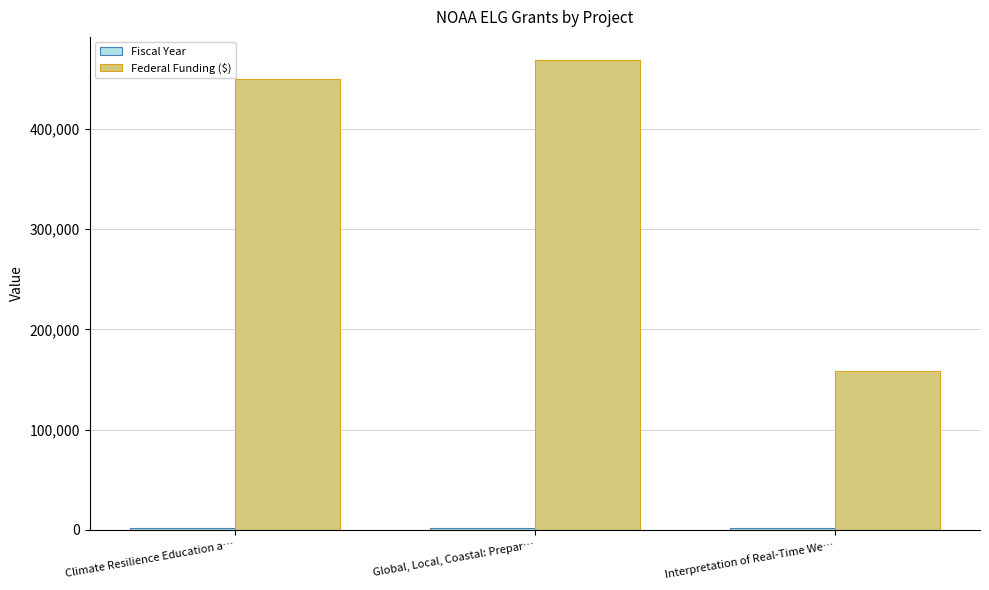

Between Global, Local, Coastal: Prepar… and Interpretation of Real-Time We…, which series saw the biggest shift?

Federal Funding ($)